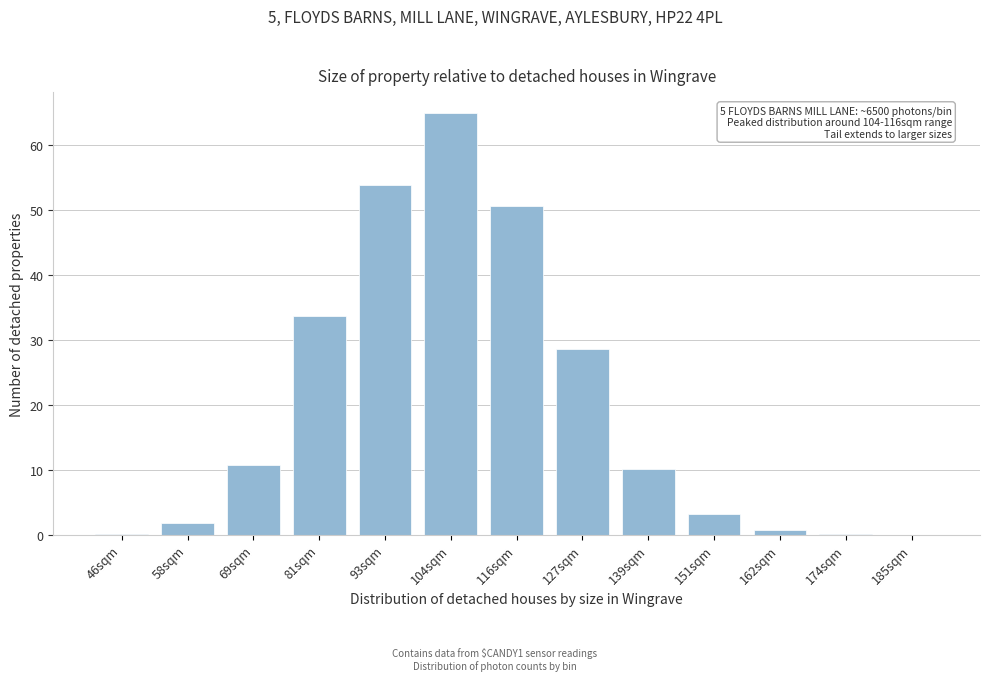

What is the maximum value shown in the chart?

64.9